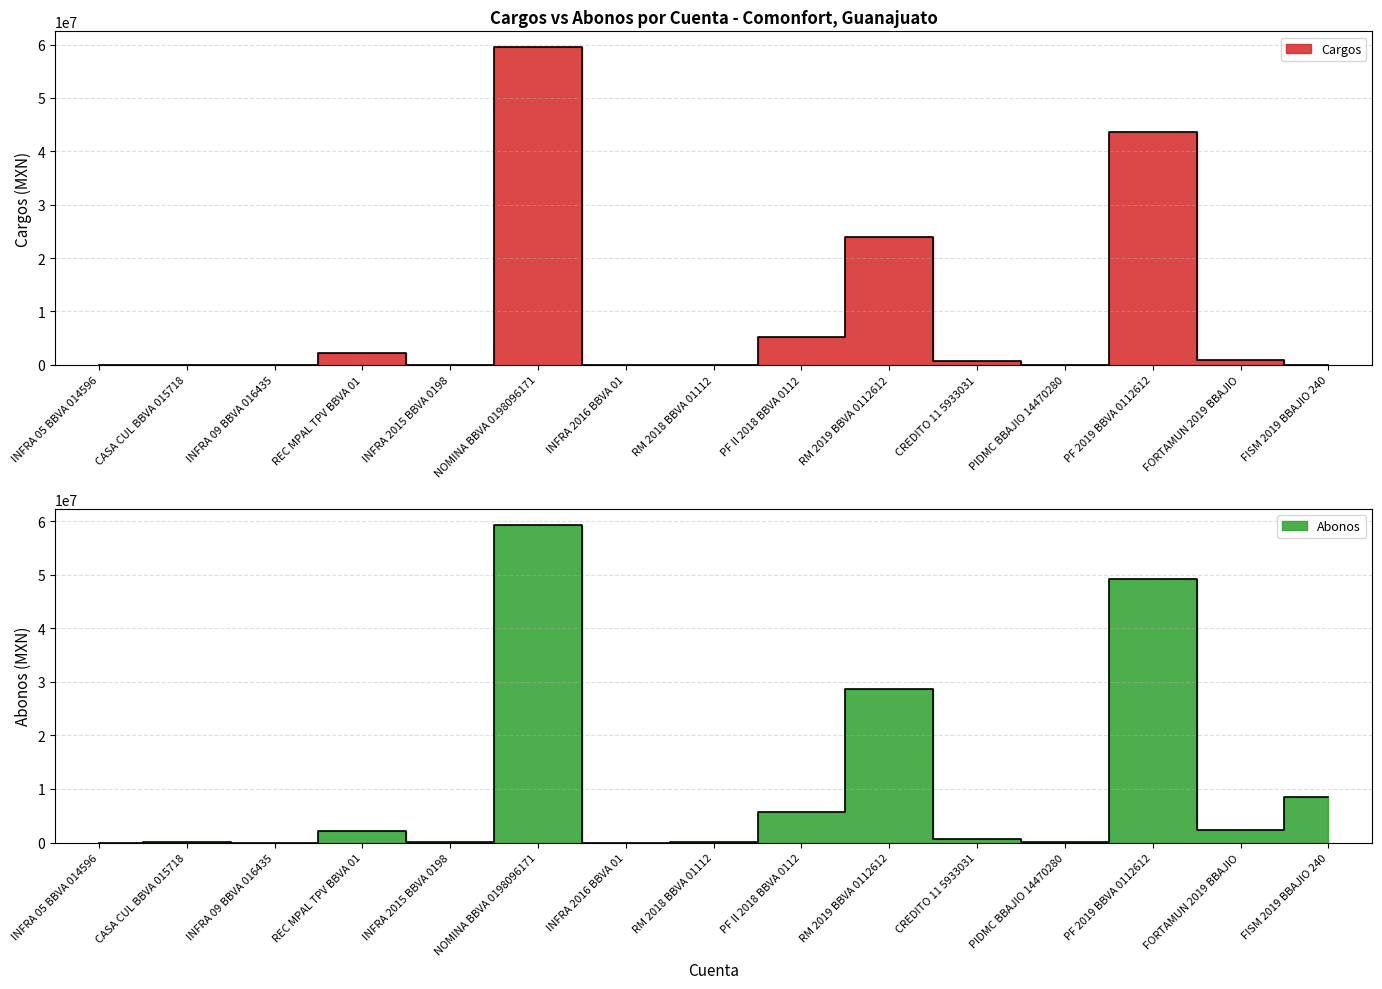

What is the sum of the Abonos values at INFRA 05 BBVA 014596 and INFRA 09 BBVA 016435?

923.4